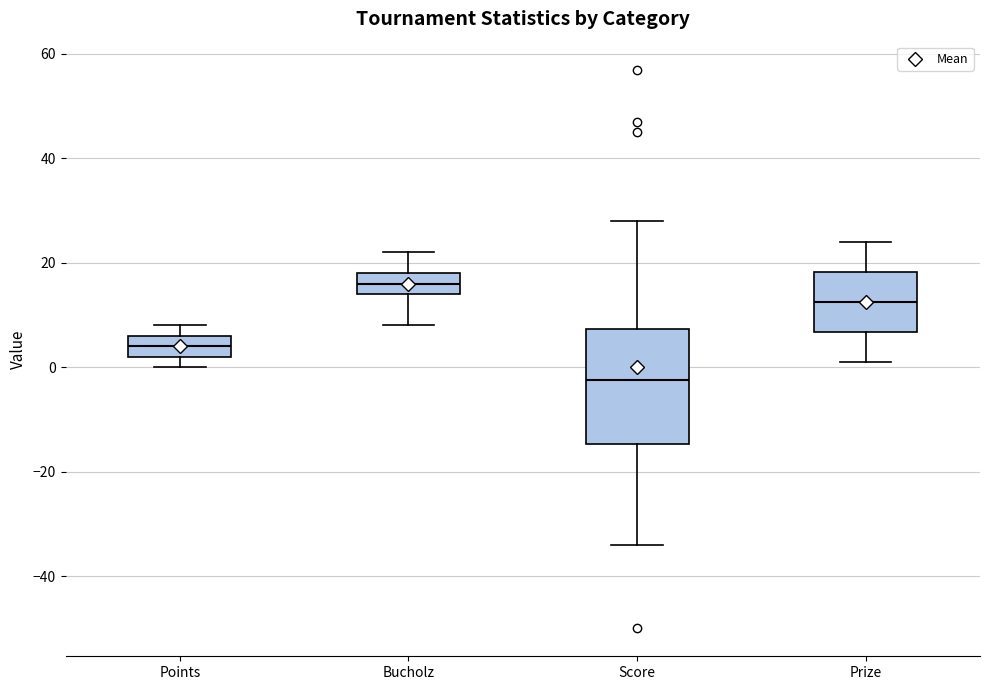

Reading left to right, transcribe this box plot: for each box, give where its median line is, the range the box spans, and where its two whiskers end, as read against the y-axis. The values are not printed on the chart, so give them approximately, as read against the axis.

Points: median 4, box 2 to 6, whiskers 0 to 8
Bucholz: median 16, box 14 to 18, whiskers 8 to 22
Score: median -2, box -14 to 8, whiskers -34 to 28
Prize: median 12, box 6 to 18, whiskers 2 to 24